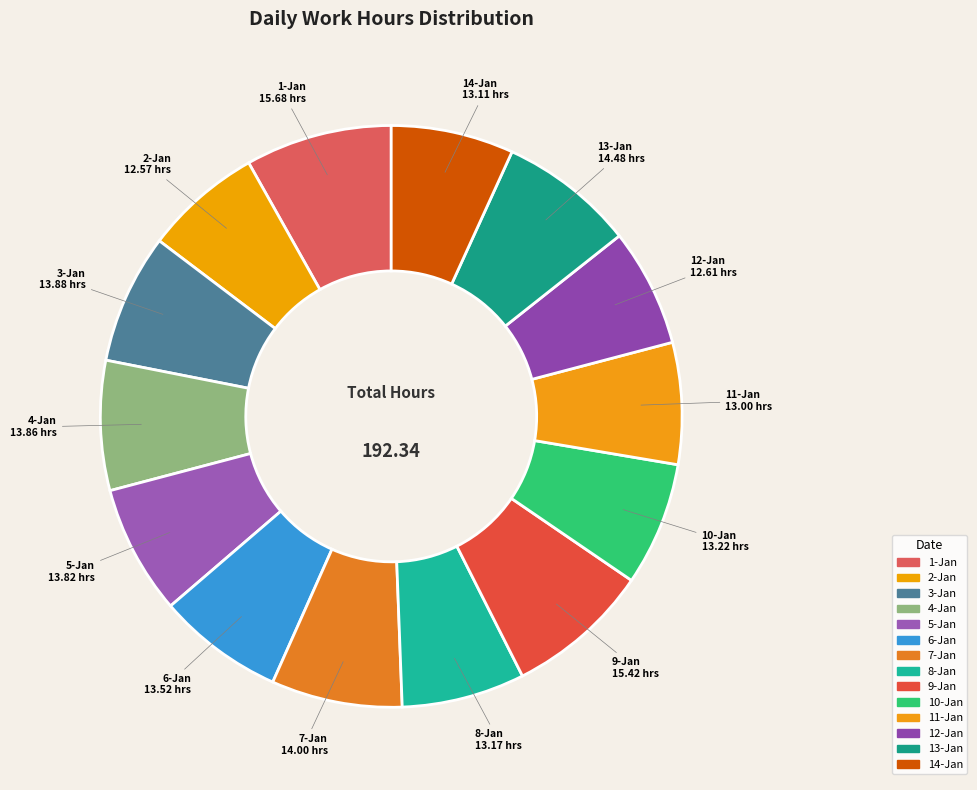

Which has a higher value, 5-Jan or 1-Jan?

1-Jan